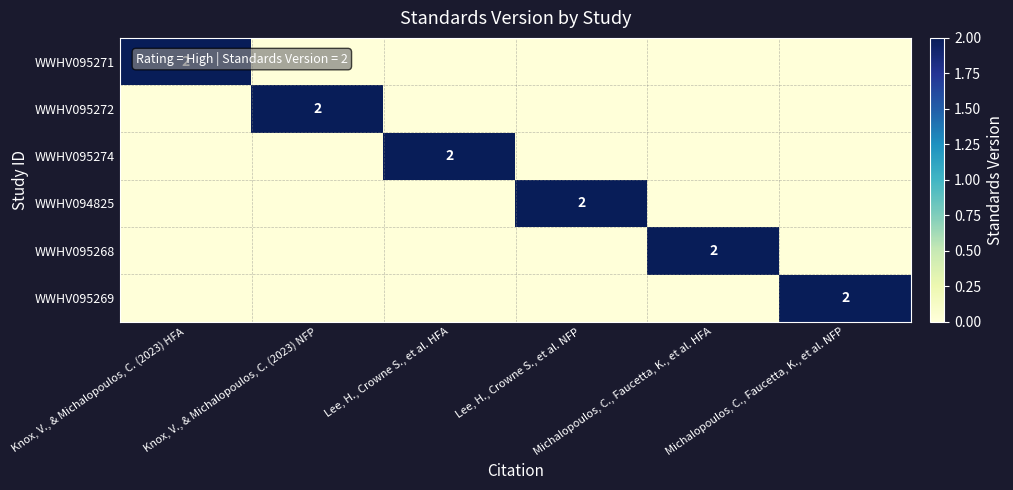

How many values in WWHV095269 are above zero?

1